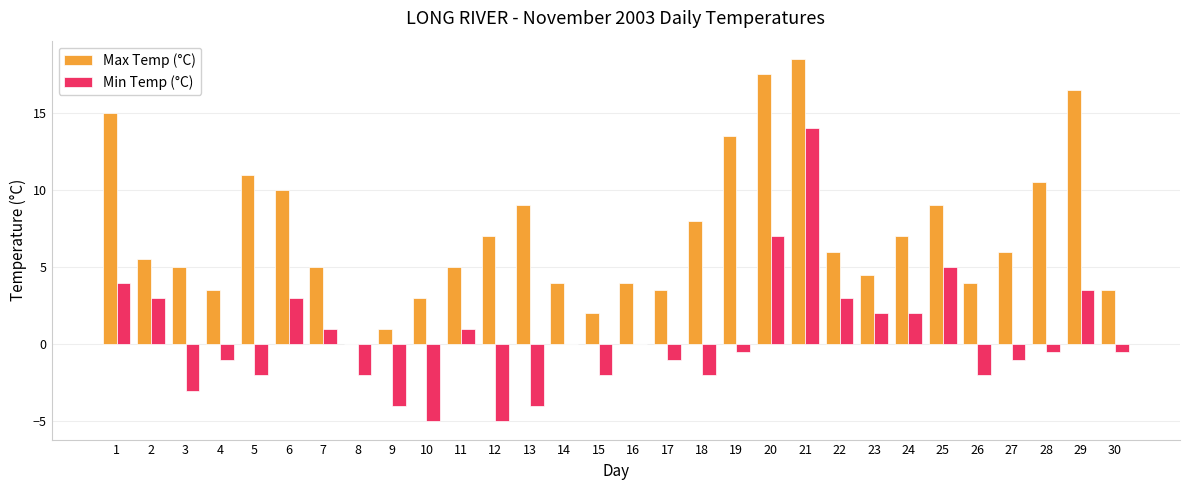

Which category has the highest value in the Max Temp (°C) series?

21